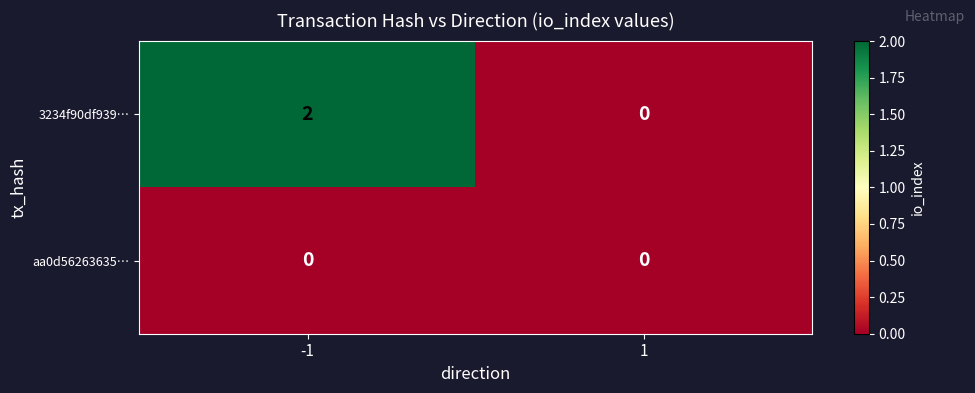

Rank the series by their average value, from highest to lowest.

3234f90df939…, aa0d56263635…